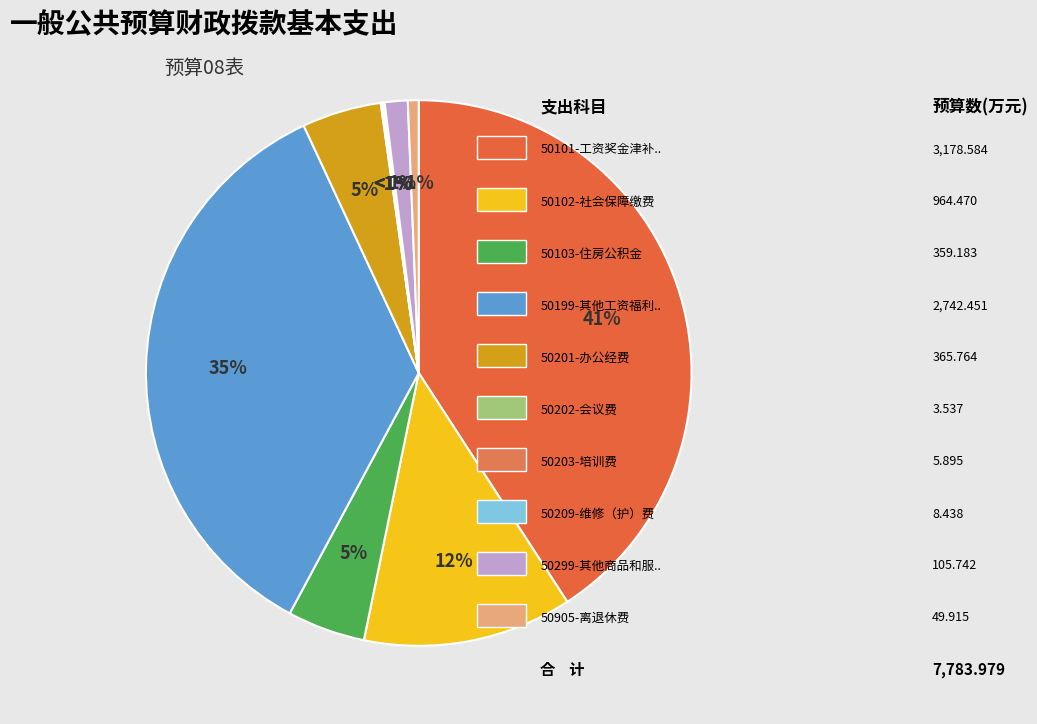

True or false: 50203-培训费 accounts for 0% of the total.

True